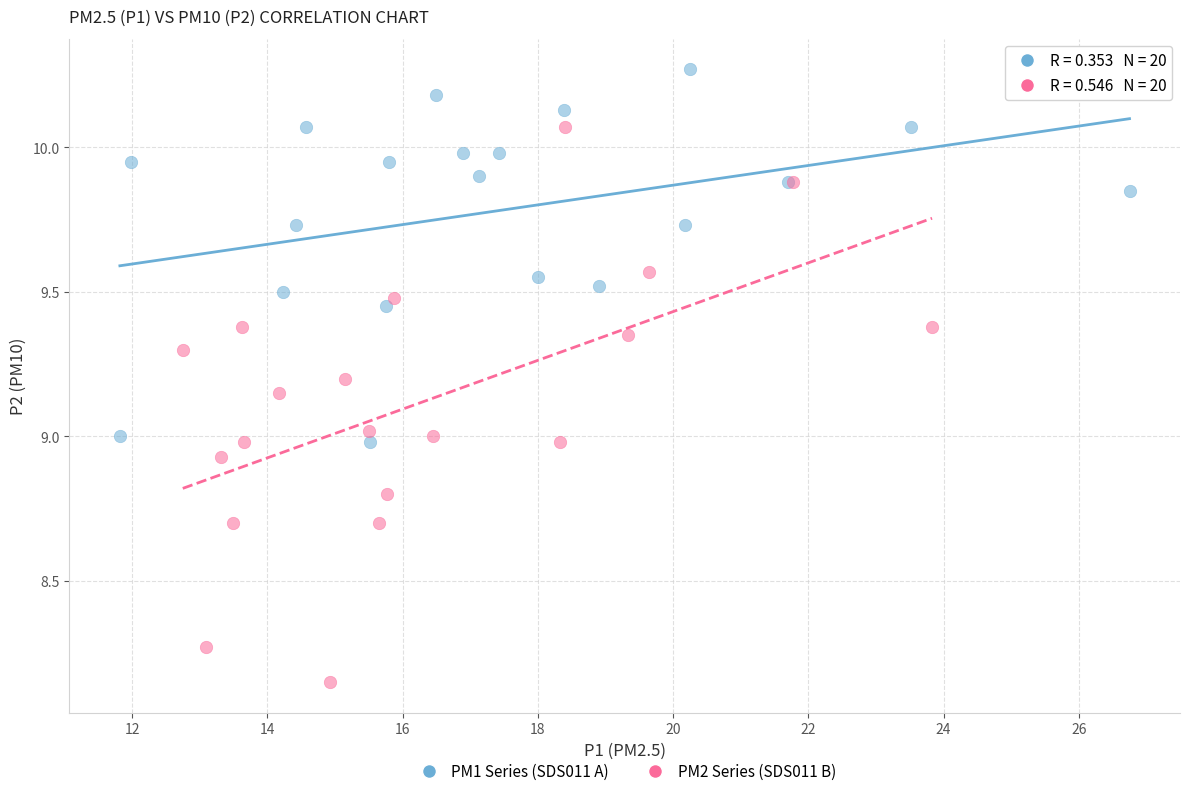

What are all the series names shown in the legend?

PM1 Series (SDS011 A), PM2 Series (SDS011 B)